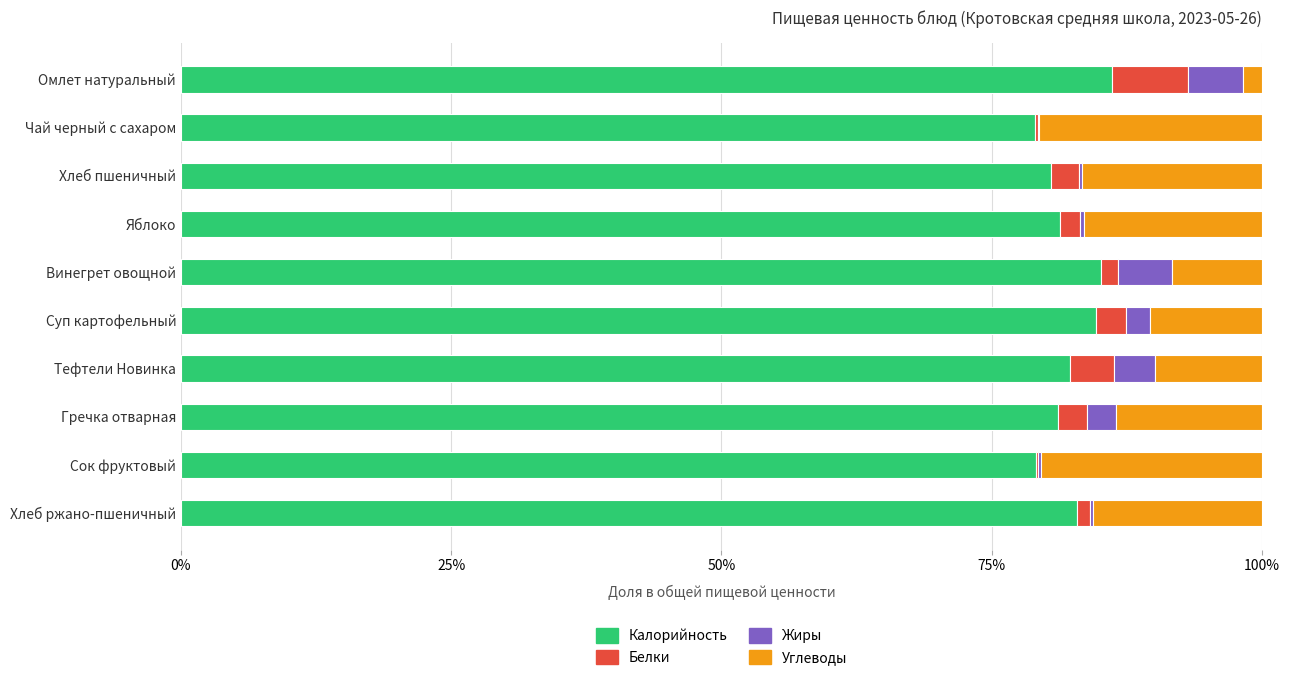

What are all the series names shown in the legend?

Калорийность, Белки, Жиры, Углеводы